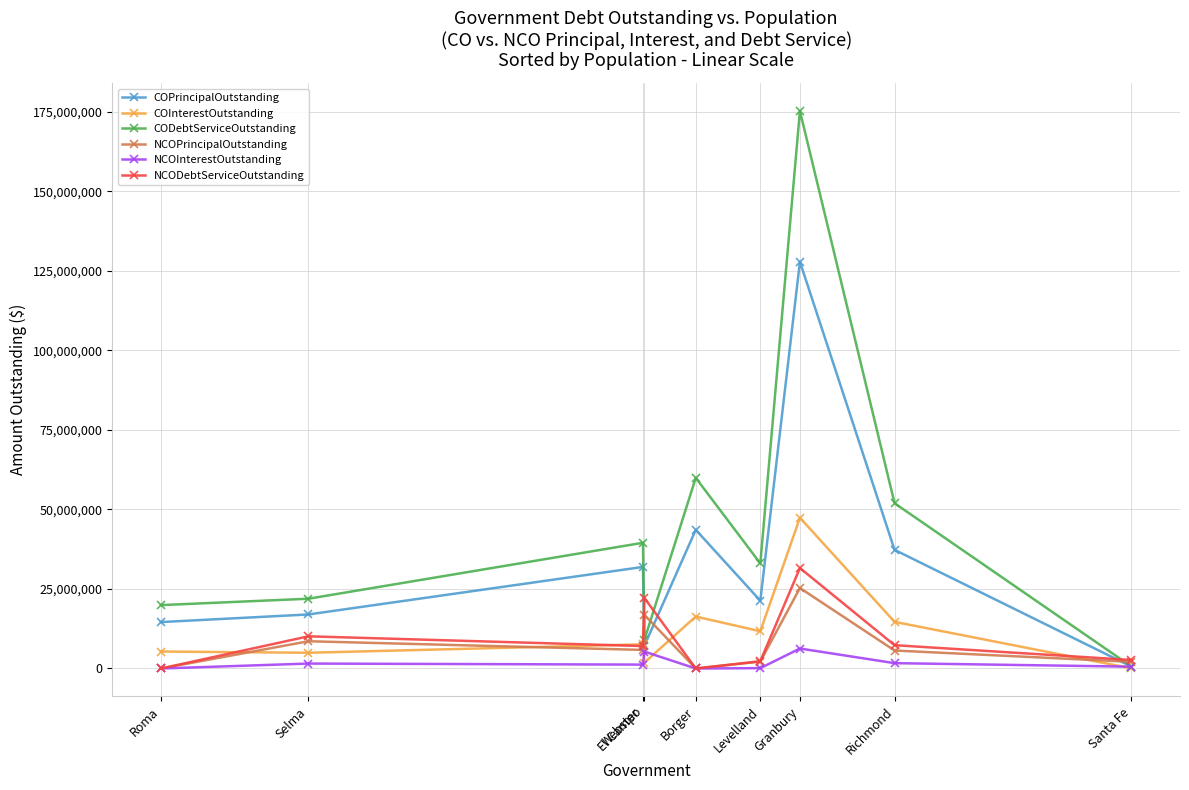

Does the chart have visible grid lines?

Yes